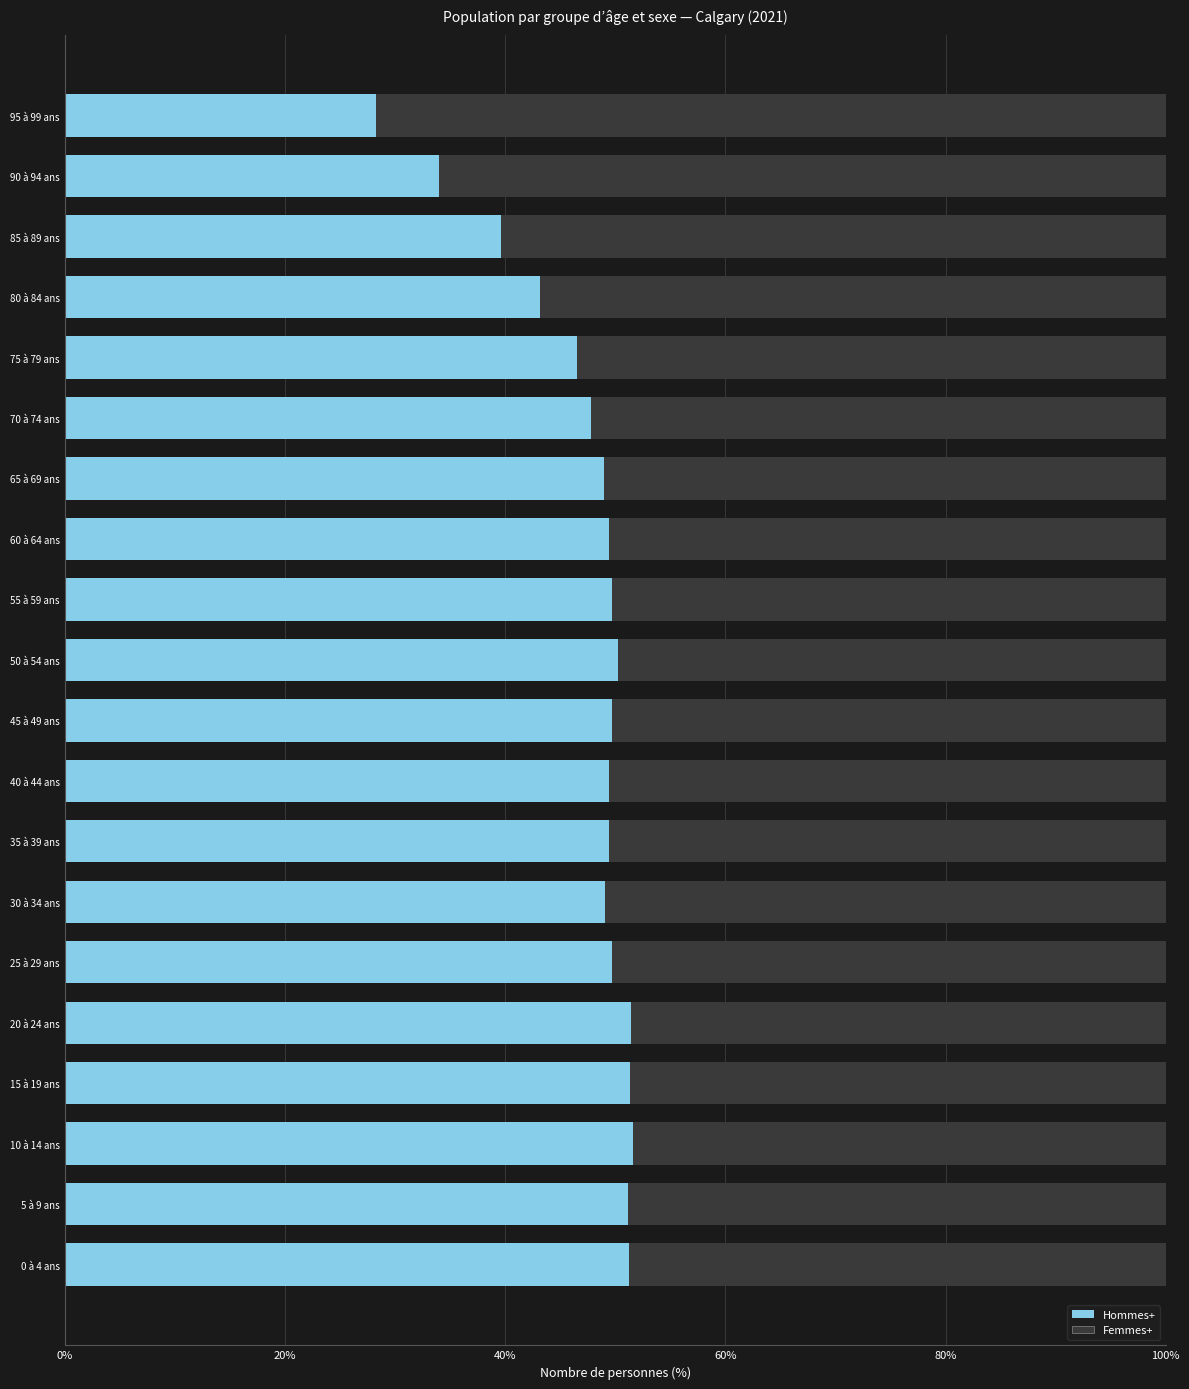

What is the sum of the Hommes+ values at 10 à 14 ans and 80 à 84 ans?

94.8